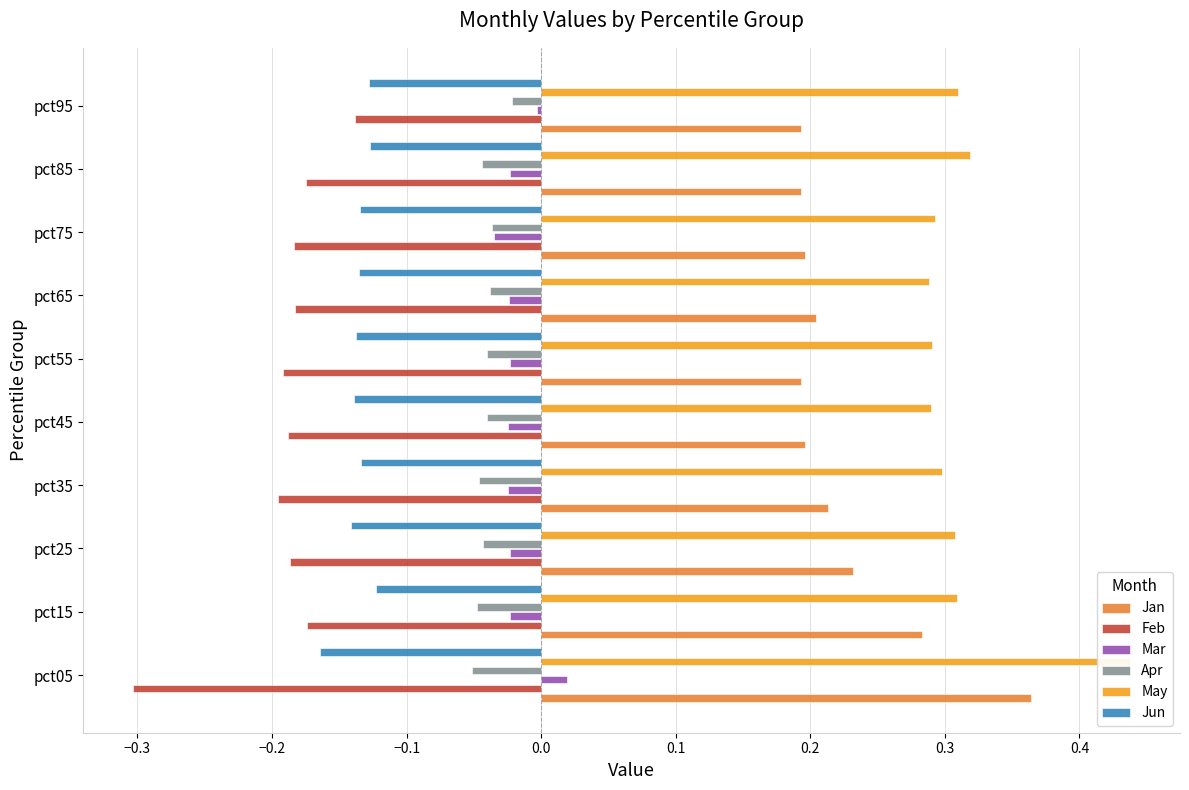

Reading left to right, extract all data points from this chart.

Jan: 0.4	0.3	0.2	0.2	0.2	0.2	0.2	0.2	0.2	0.2
Feb: -0.3	-0.2	-0.2	-0.2	-0.2	-0.2	-0.2	-0.2	-0.2	-0.1
Mar: 0.0	-0.0	-0.0	-0.0	-0.0	-0.0	-0.0	-0.0	-0.0	-0.0
Apr: -0.1	-0.0	-0.0	-0.0	-0.0	-0.0	-0.0	-0.0	-0.0	-0.0
May: 0.4	0.3	0.3	0.3	0.3	0.3	0.3	0.3	0.3	0.3
Jun: -0.2	-0.1	-0.1	-0.1	-0.1	-0.1	-0.1	-0.1	-0.1	-0.1